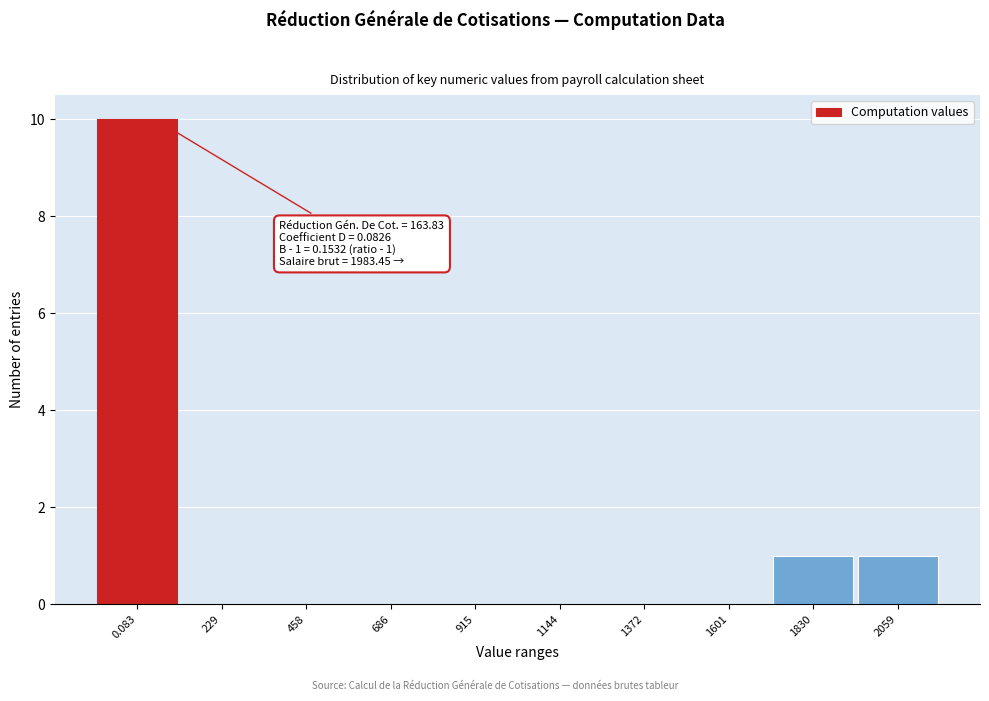

Reading right to left, transcribe all the data shown in this chart.

2059=1	1830=1	1601=0	1372=0	1144=0	915=0	686=0	458=0	229=0	0.083=10